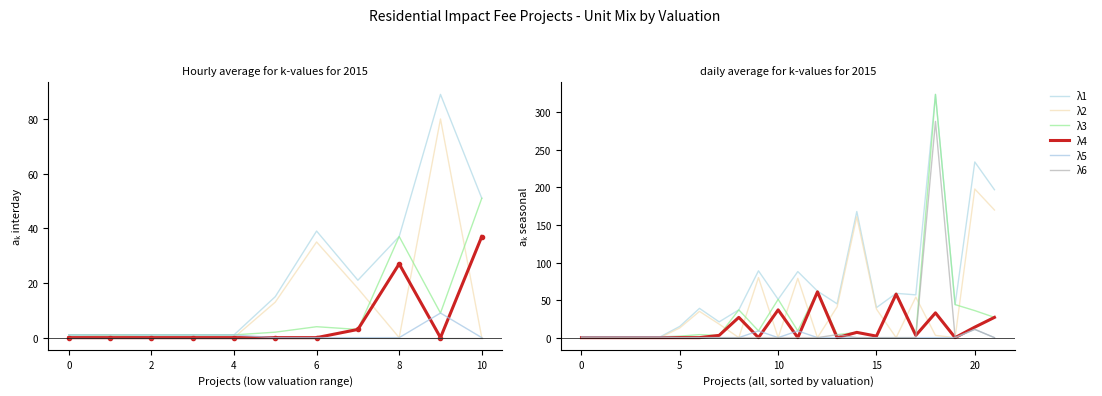

At how many categories does at least one series exceed 169?

3